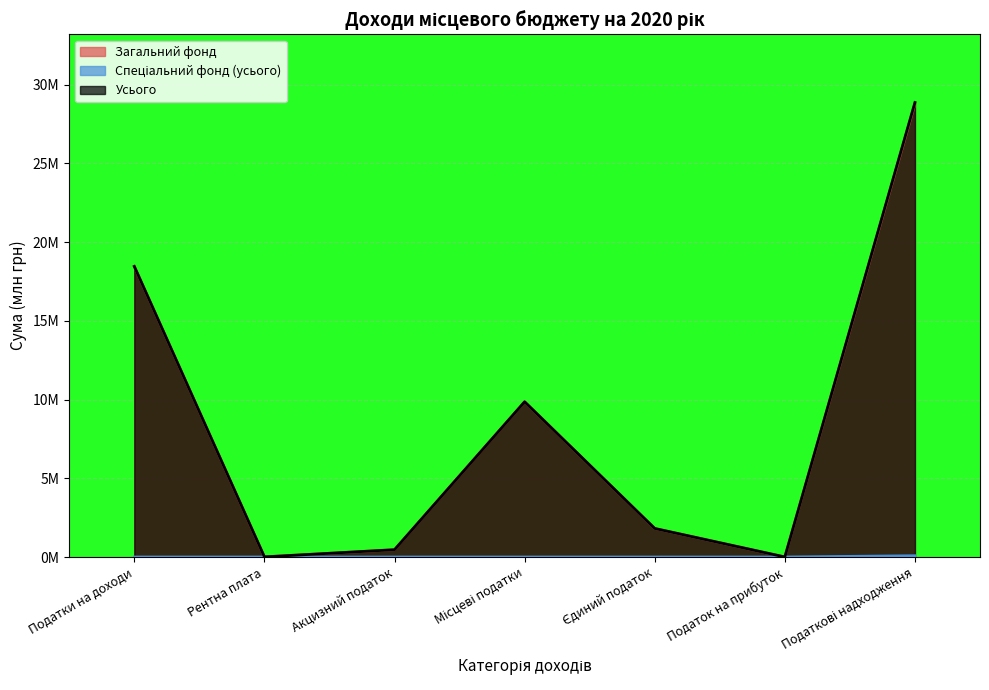

At how many categories does at least one series exceed 9?

3